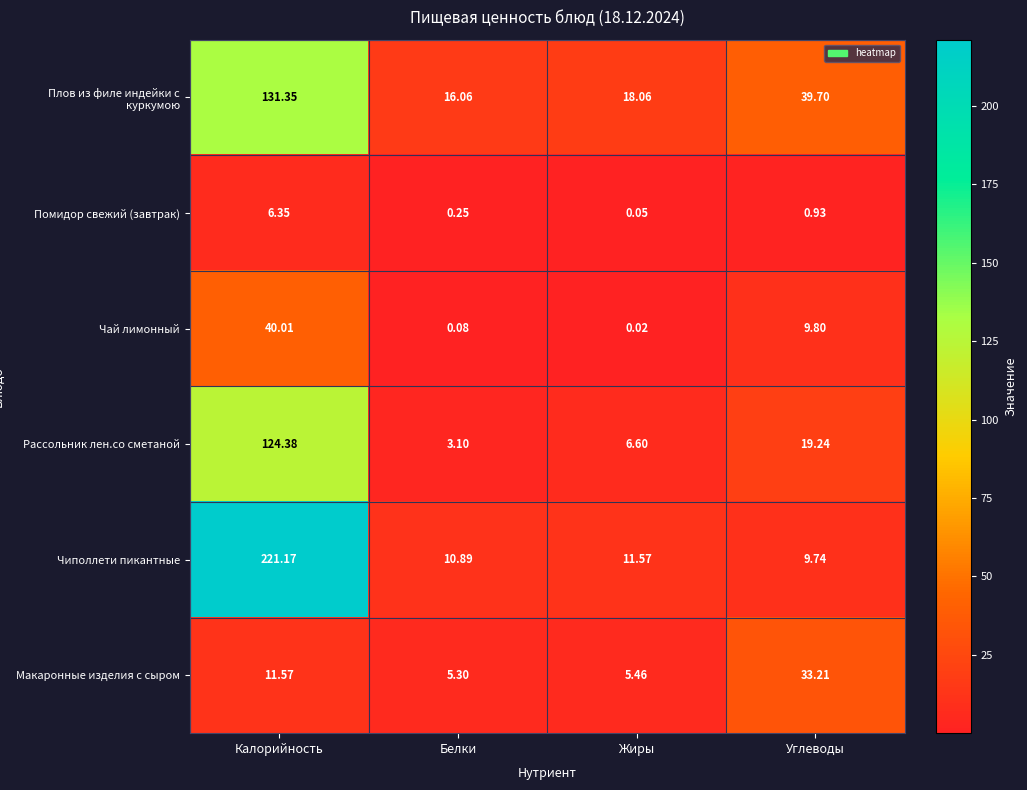

List the series in order of their peak value, lowest first.

Помидор свежий (завтрак), Макаронные изделия с сыром, Чай лимонный, Рассольник лен.со сметаной, Плов из филе индейки с куркумою, Чиполлети пикантные